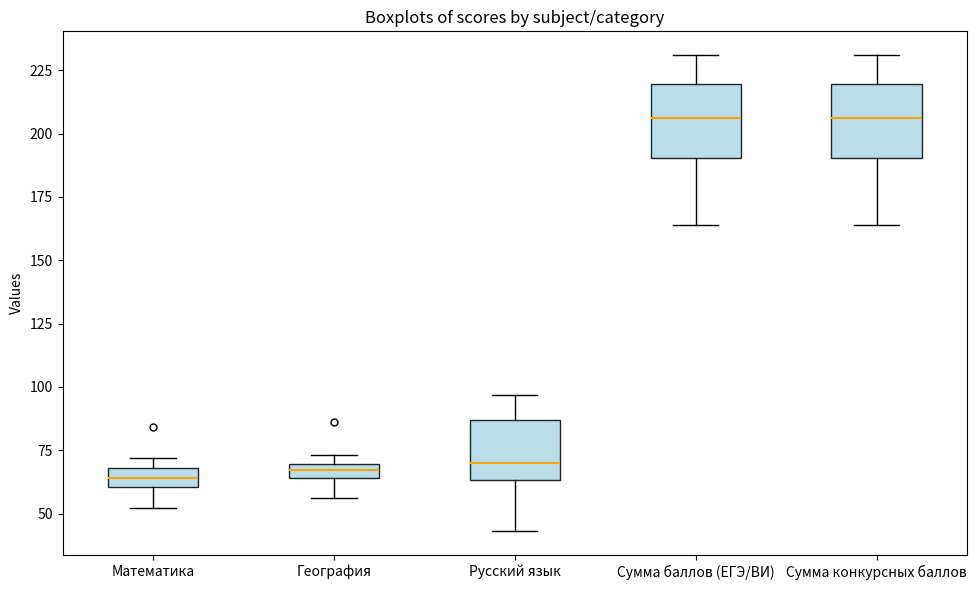

Where does the median line of the box for Сумма конкурсных баллов sit on the y-axis? The values are not printed on the chart, so give them approximately, as read against the axis.

205